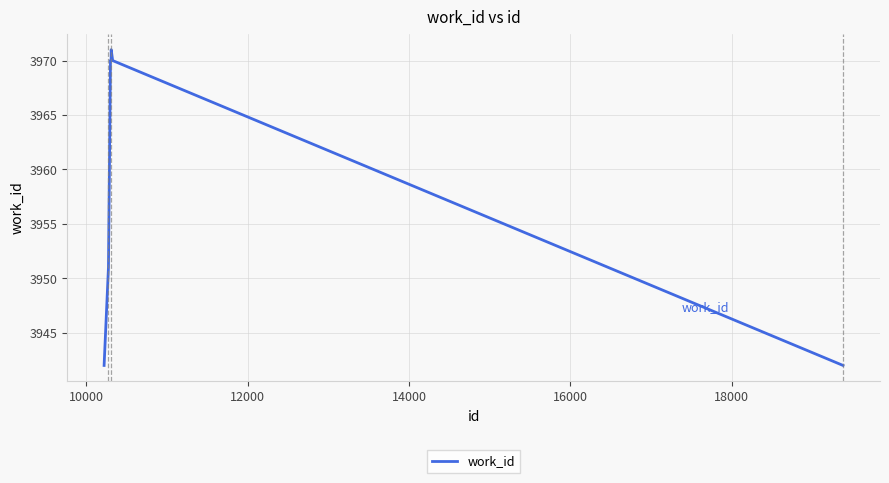

What is the difference between the maximum and minimum values?

29